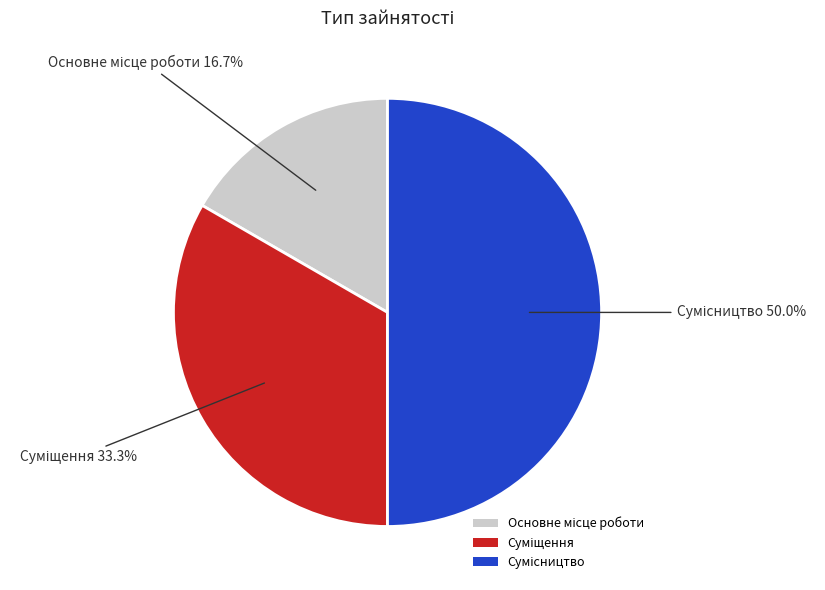

Which slice is the largest?

Сумісництво